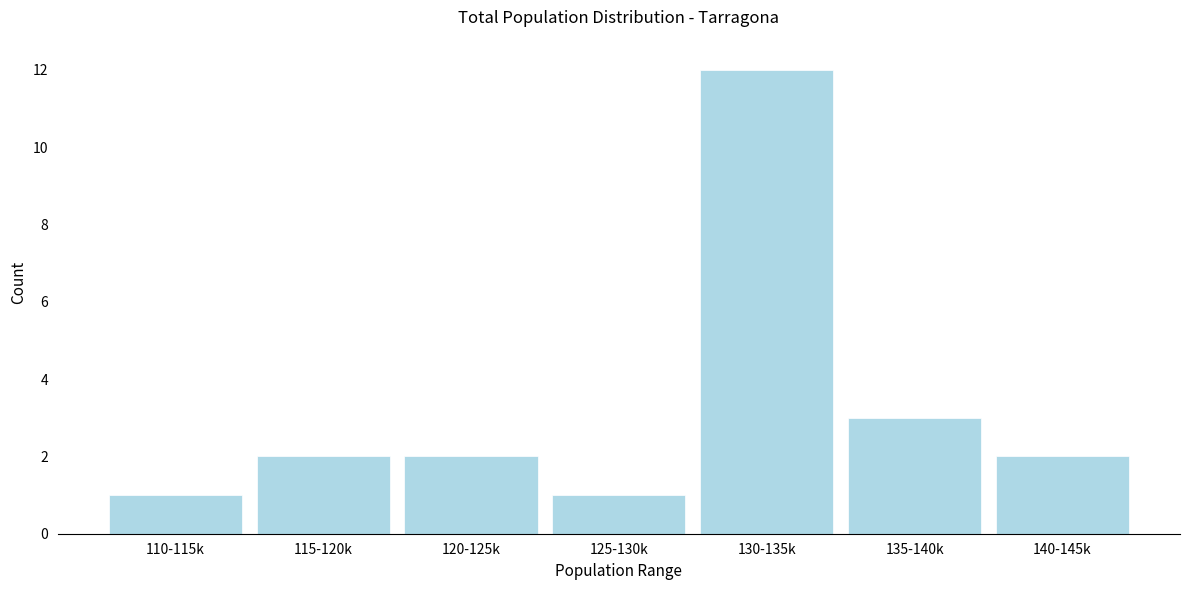

Reading left to right, list all the values displayed in this chart.

1	2	2	1	12	3	2